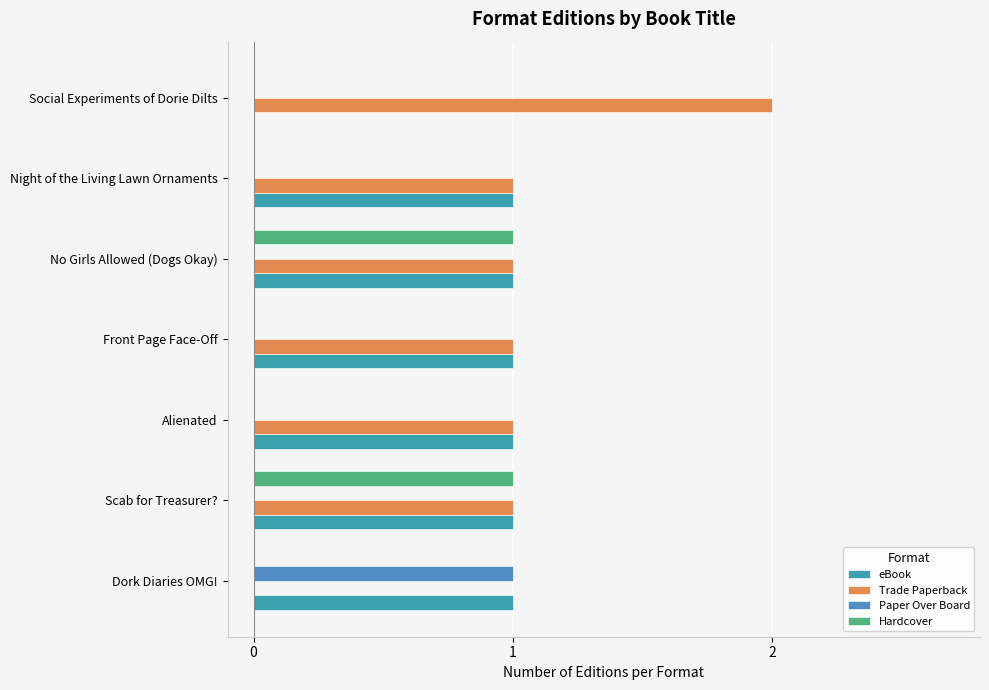

Is the value of Hardcover at Dork Diaries OMG! greater than the value of Trade Paperback at Scab for Treasurer??

No